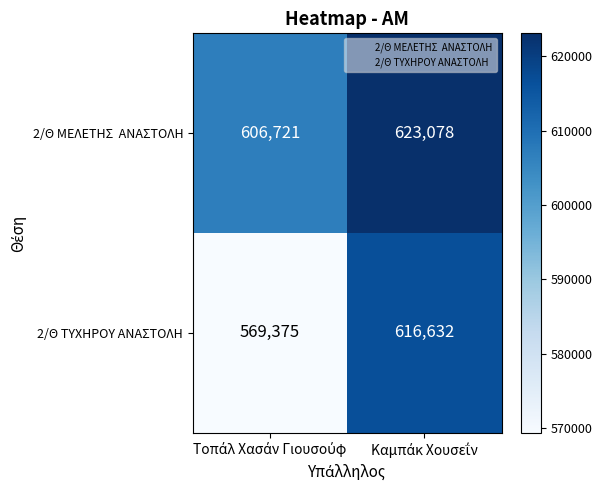

Which series has the largest range (max minus min)?

2/Θ ΤΥΧΗΡΟΥ ΑΝΑΣΤΟΛΗ